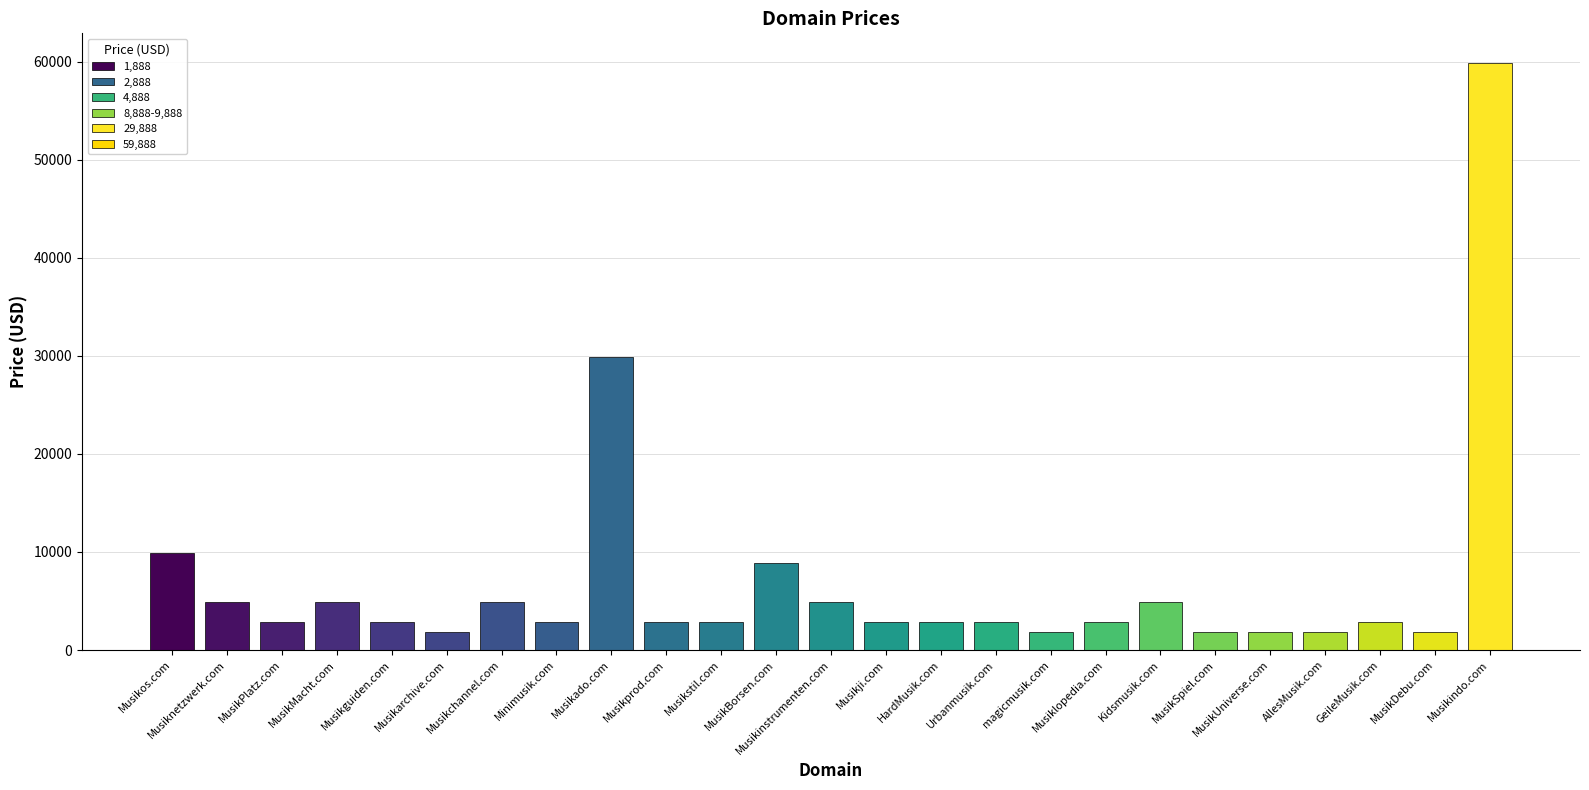

How many bars are there in total?

25